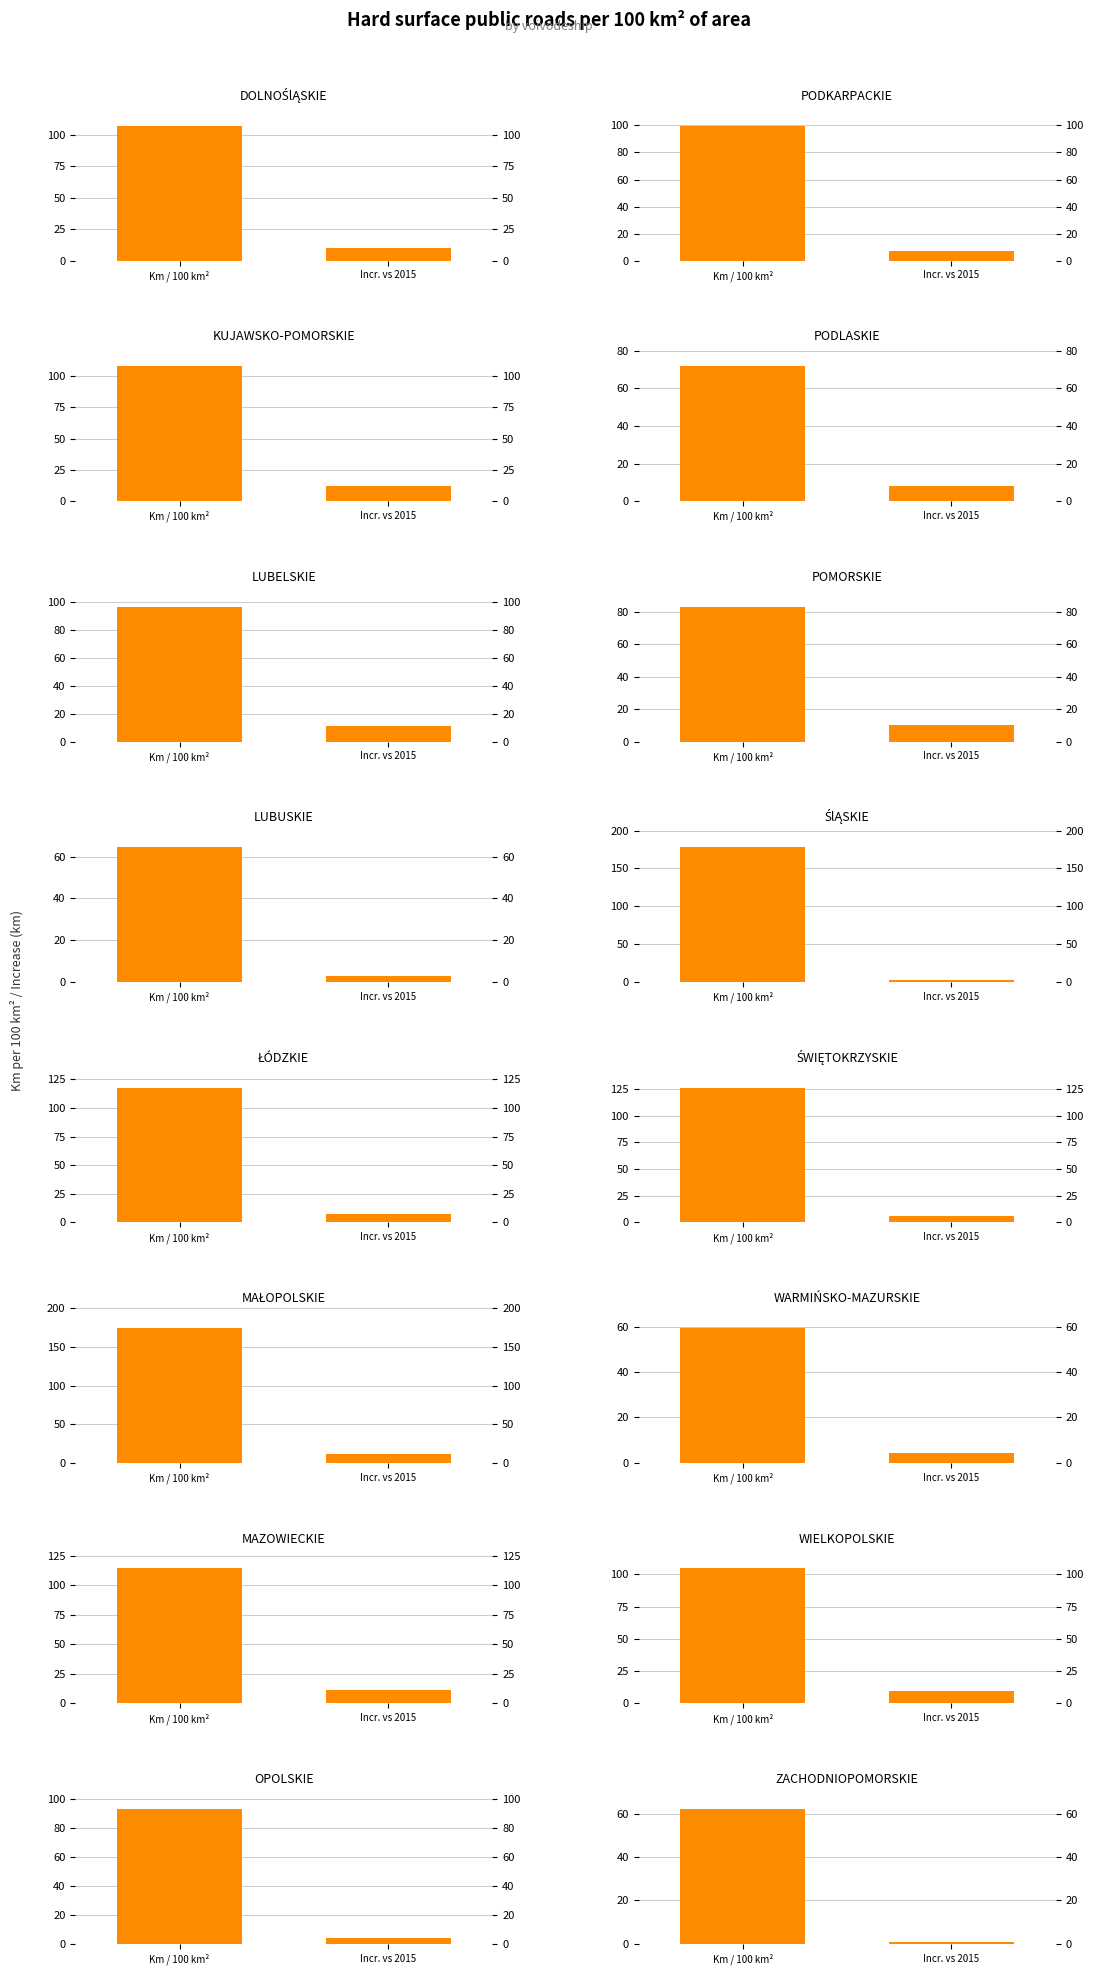

Between LUBELSKIE and KUJAWSKO-POMORSKIE, which is larger?

KUJAWSKO-POMORSKIE